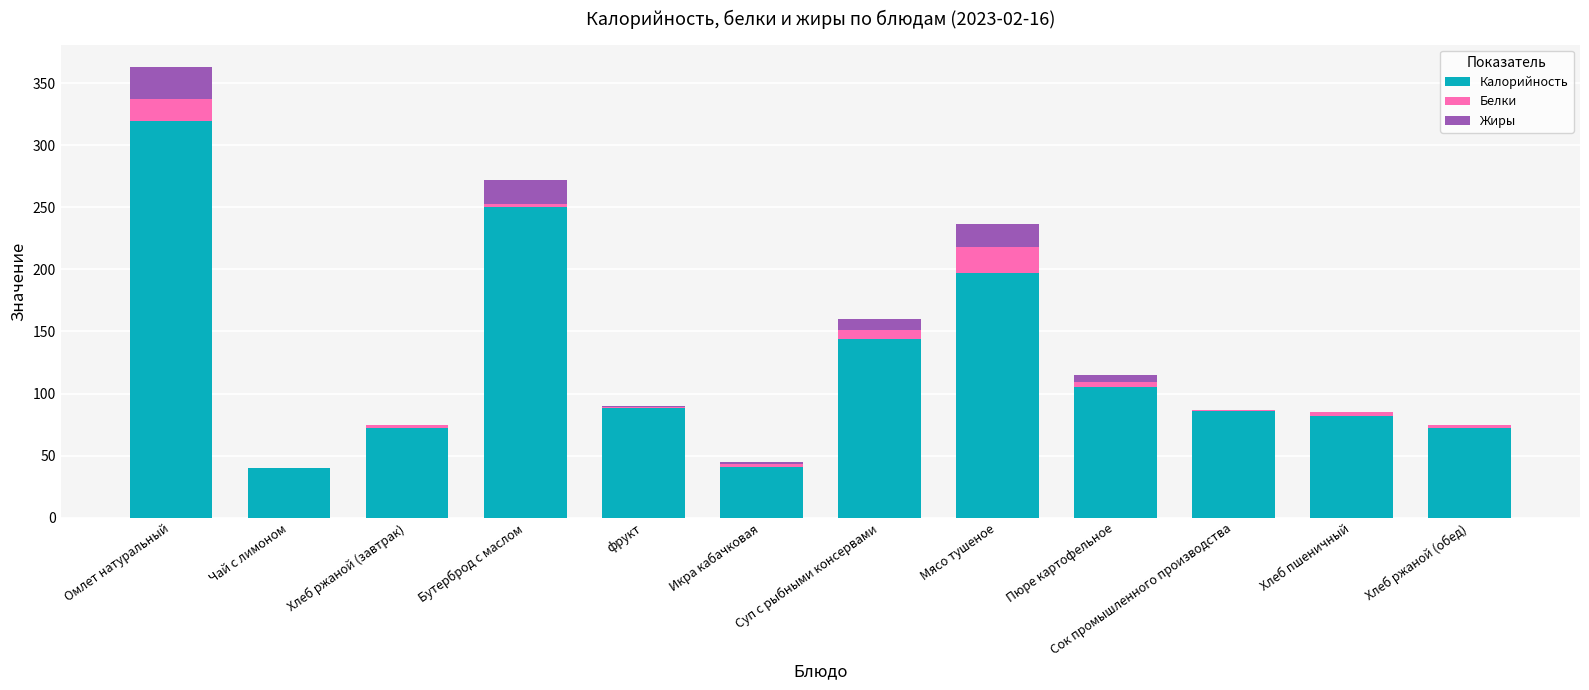

True or false: Калорийность has a value of 52 at Хлеб пшеничный.

False